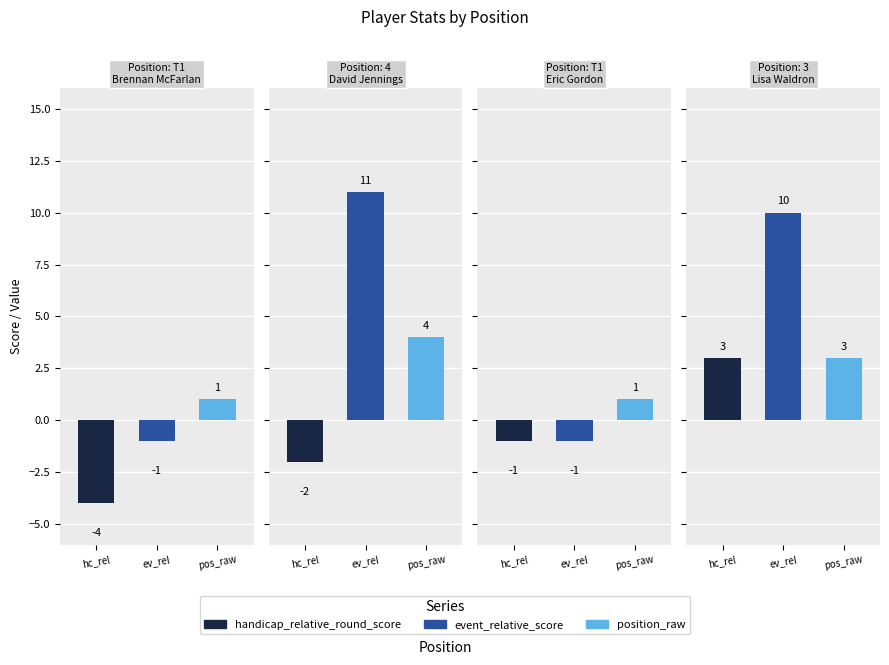

What is the sum of the handicap_position_raw values at 3 and T1?

5